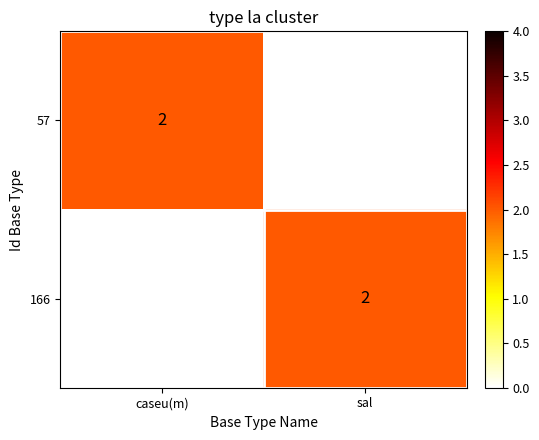

At which label does 57 reach its peak?

caseu(m)